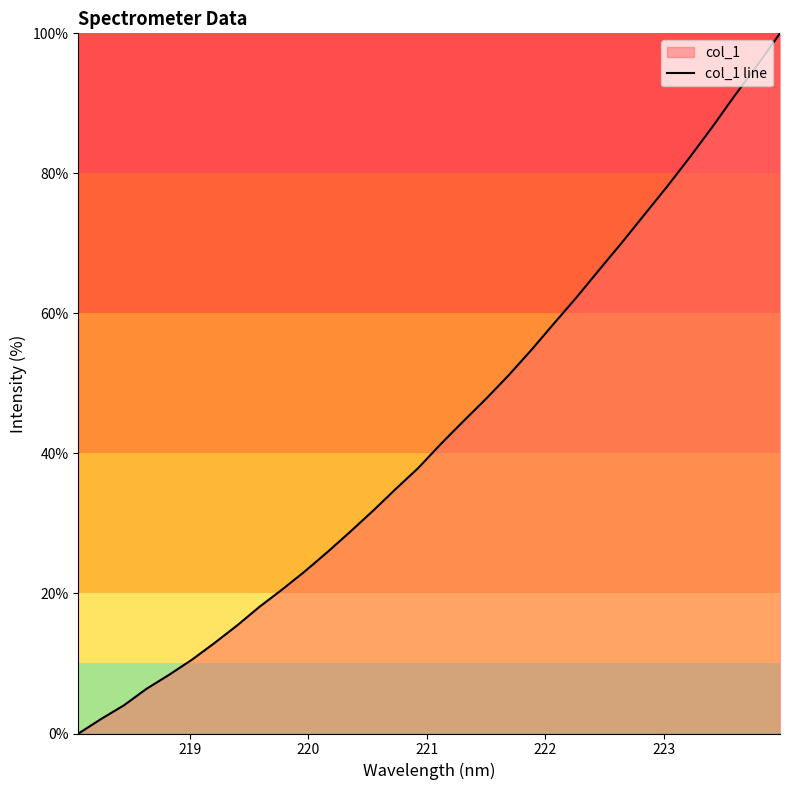

What is the greatest value displayed?

100.0